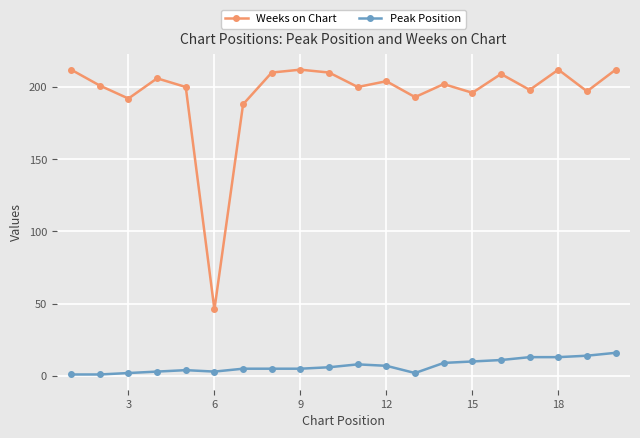

List the series in order of their overall mean, lowest first.

Peak Position, Weeks on Chart